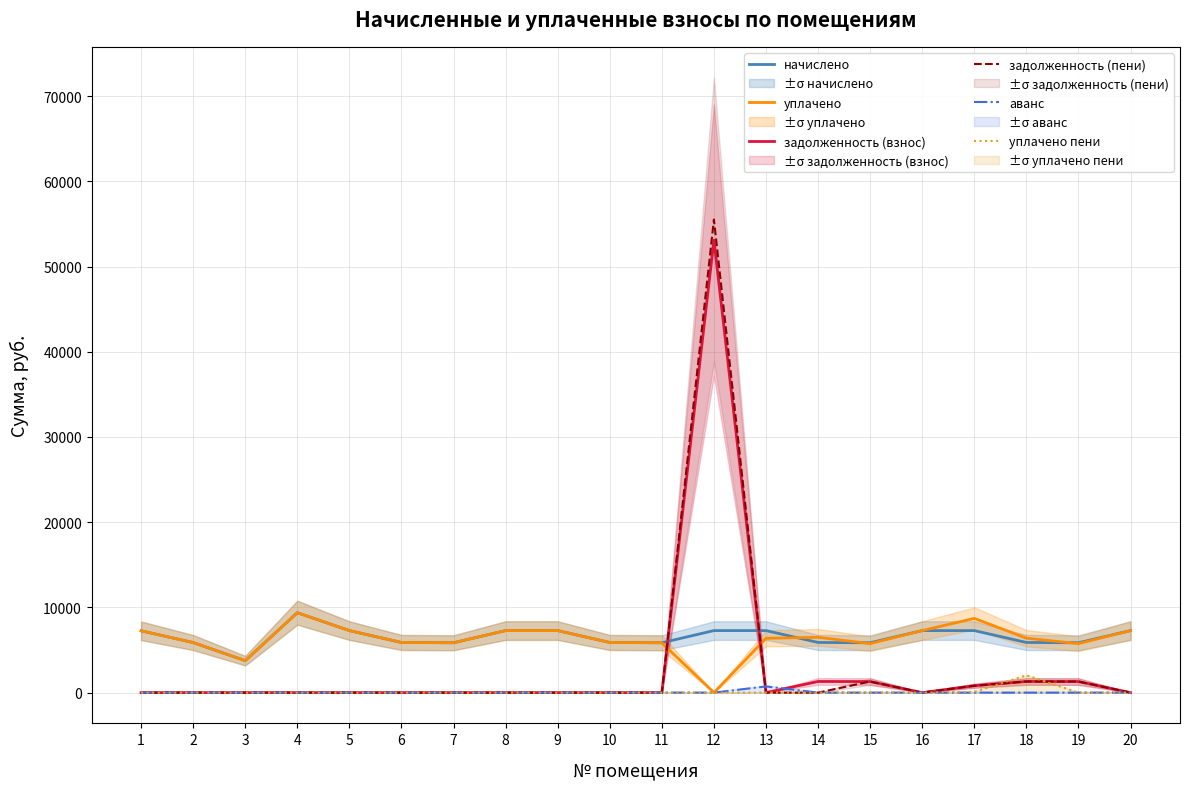

Between 2 and 20, which series saw the biggest shift?

начислено